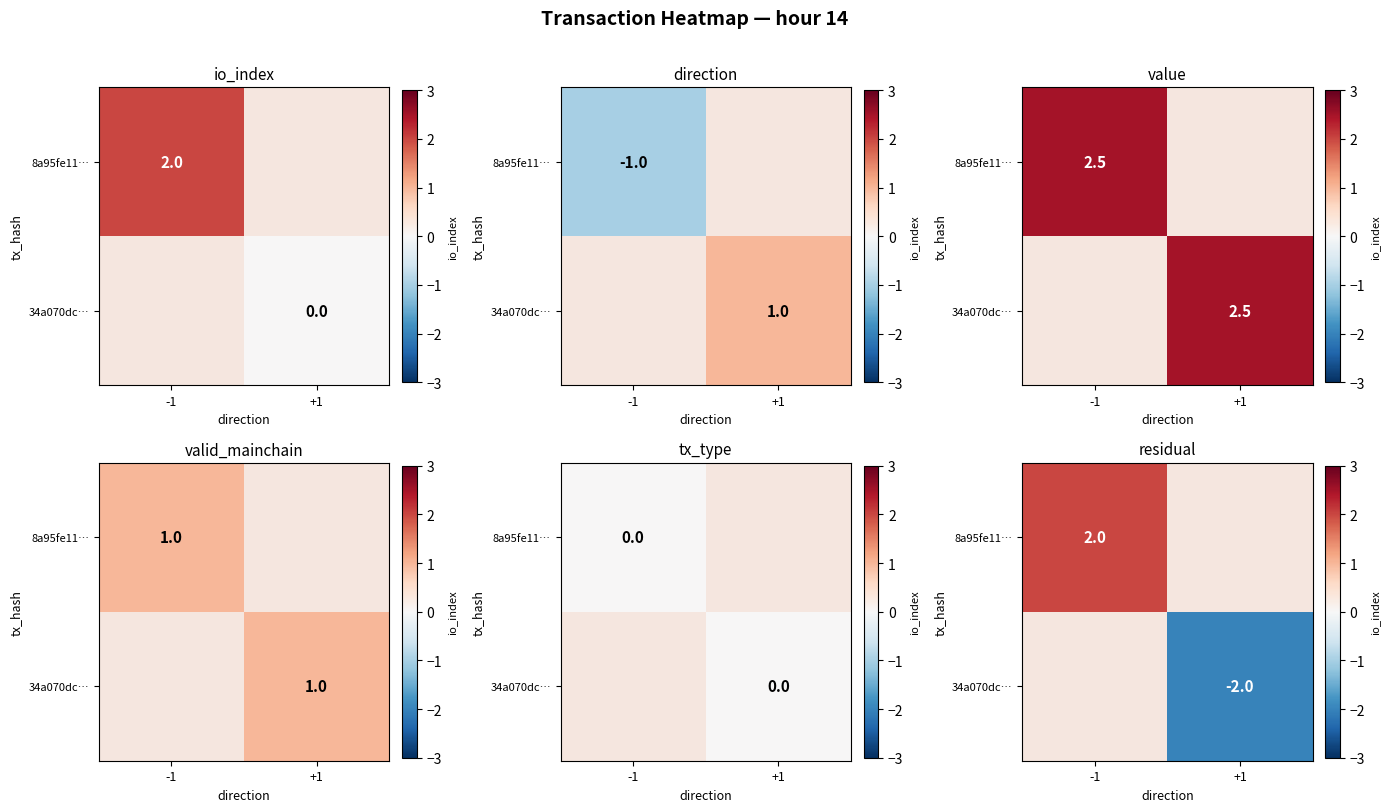

The 8a95fe11… series shows 2.0 at -1. True or false?

True